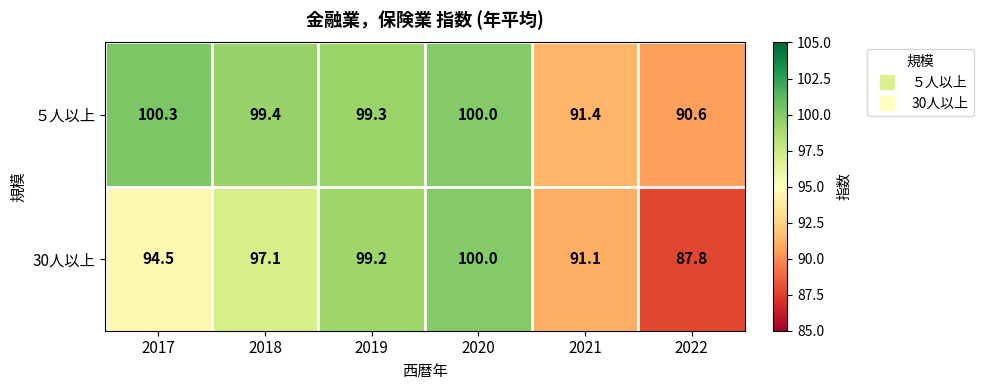

List the series in order of their overall mean, highest first.

５人以上, 30人以上